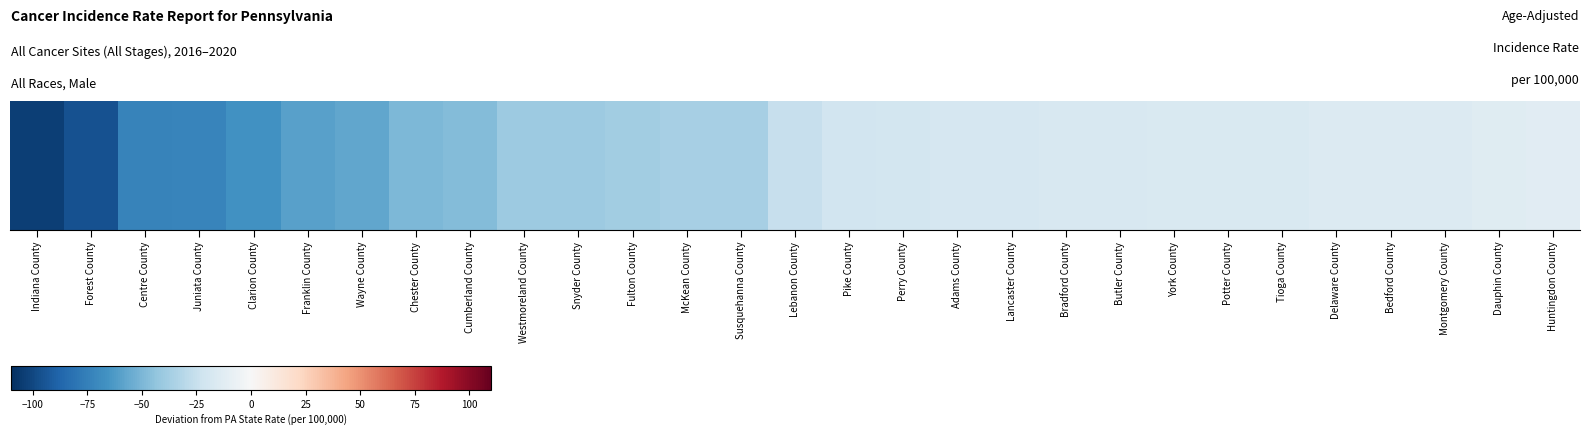

Reading left to right, extract all data points from this chart.

Indiana County=-103.5	Forest County=-96.2	Centre County=-73.1	Juniata County=-72.2	Clarion County=-66.7	Franklin County=-59.6	Wayne County=-56.9	Chester County=-49.6	Cumberland County=-47.7	Westmoreland County=-39.8	Snyder County=-39.7	Fulton County=-37.9	McKean County=-36.6	Susquehanna County=-36.4	Lebanon County=-25.4	Pike County=-20.7	Perry County=-20.1	Adams County=-18.5	Lancaster County=-18.3	Bradford County=-17.8	Butler County=-17.3	York County=-16.8	Potter County=-16.7	Tioga County=-16.7	Delaware County=-15.0	Bedford County=-14.7	Montgomery County=-14.7	Dauphin County=-13.4	Huntingdon County=-12.6